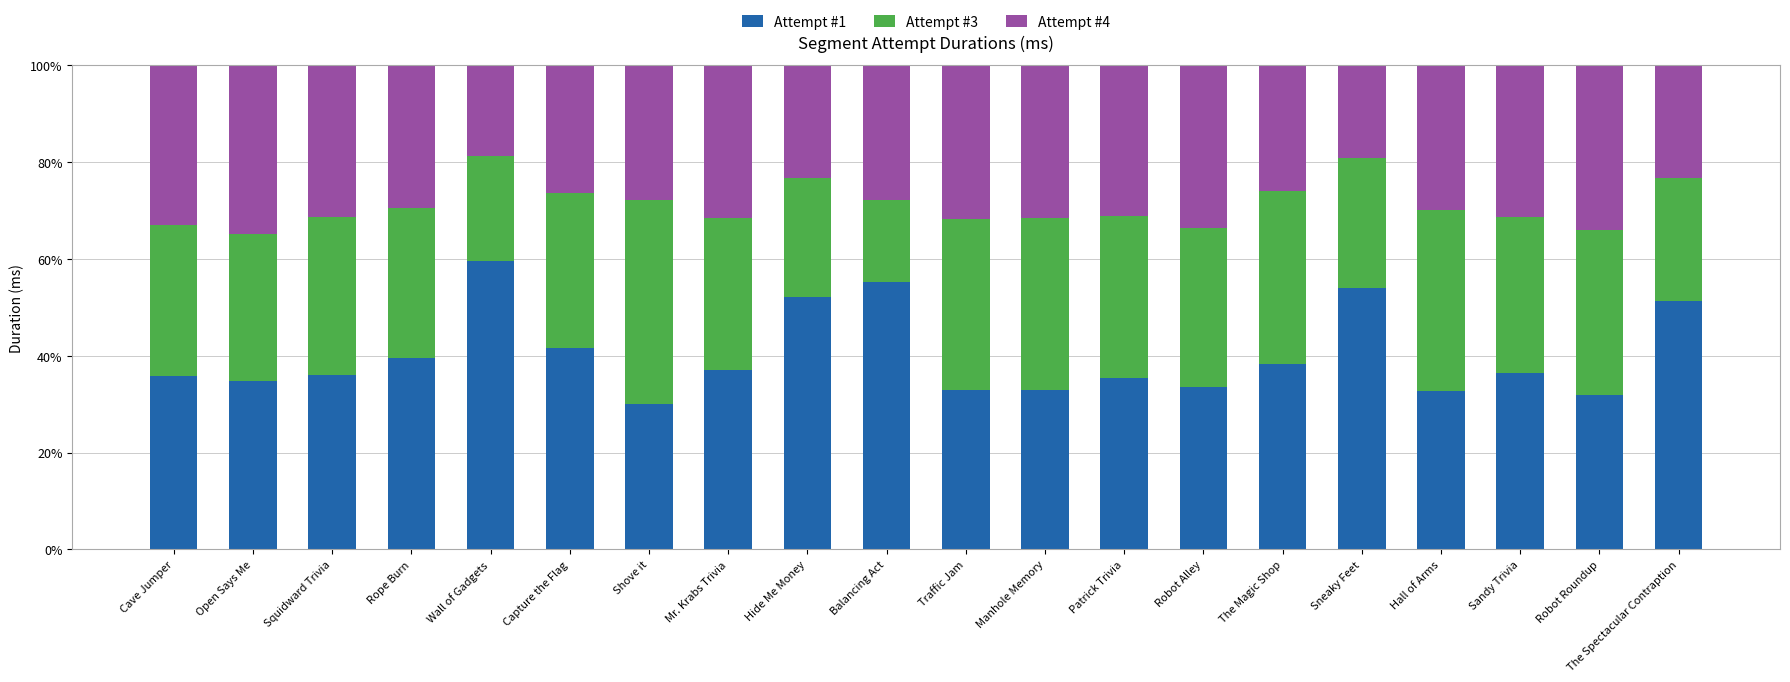

What is the total value across all series at Squidward Trivia?

100.0